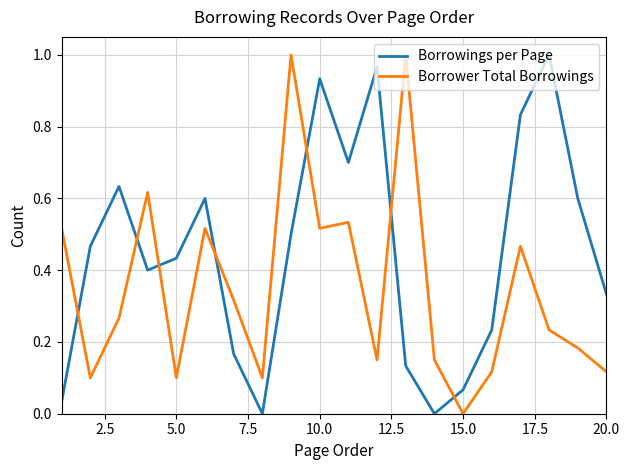

After their last crossing, which series has the higher values: Borrower Total Borrowings or Borrowings per Page?

Borrowings per Page